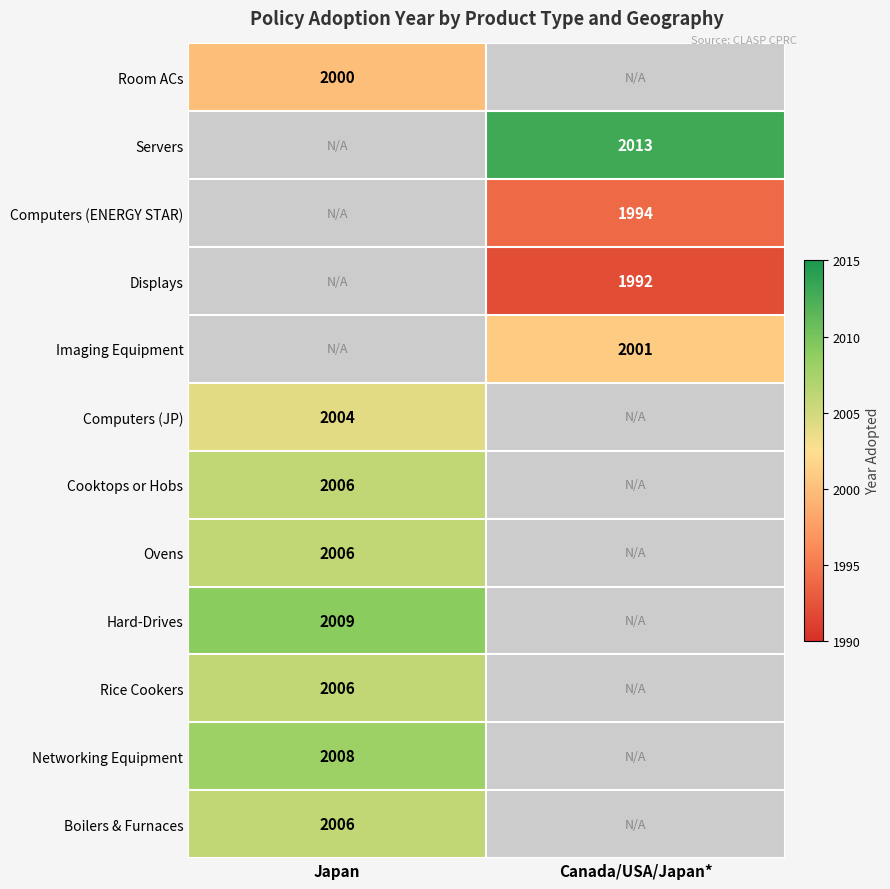

True or false: Ovens has a value of 2006 at Japan.

True